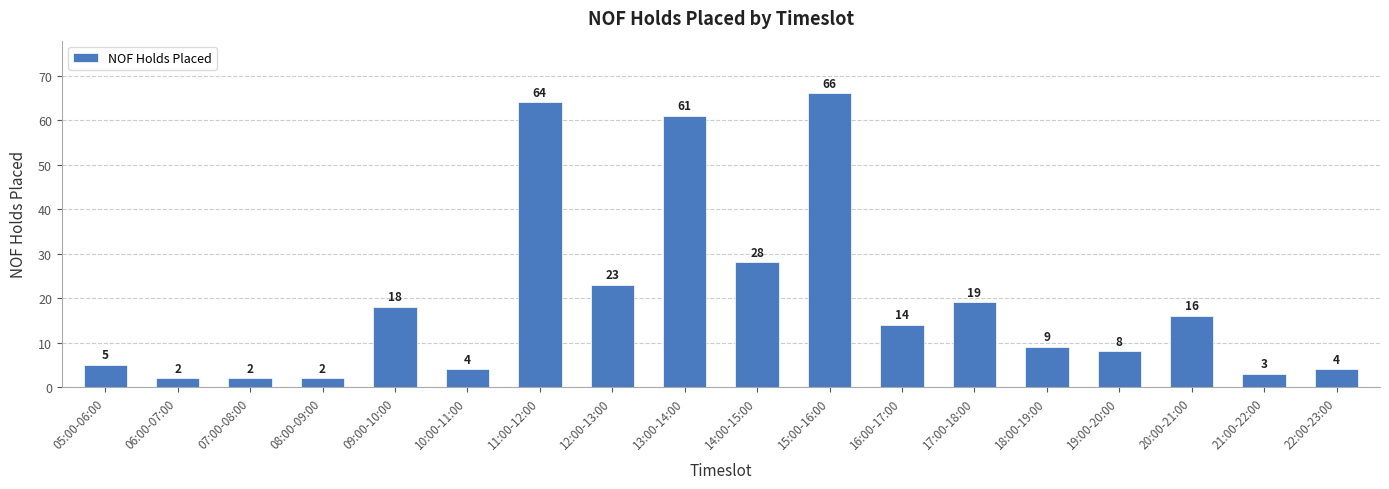

Reading left to right, what are all the values shown in this chart?

5	2	2	2	18	4	64	23	61	28	66	14	19	9	8	16	3	4